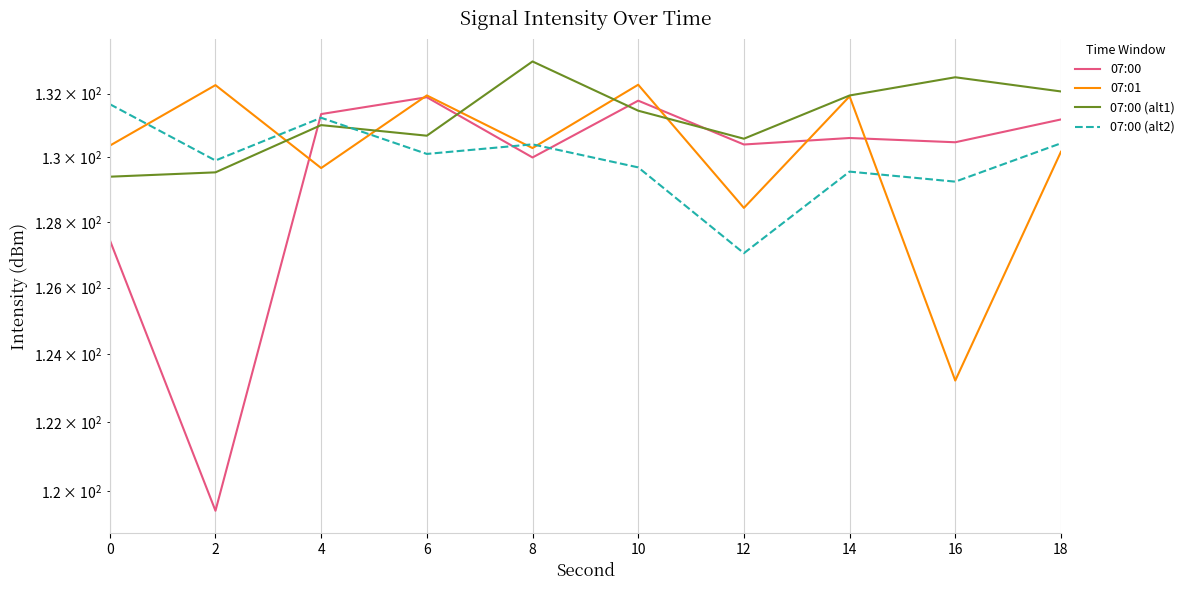

Rank the categories by 07:01 value from highest to lowest.

10, 2, 6, 14, 0, 8, 18, 4, 12, 16